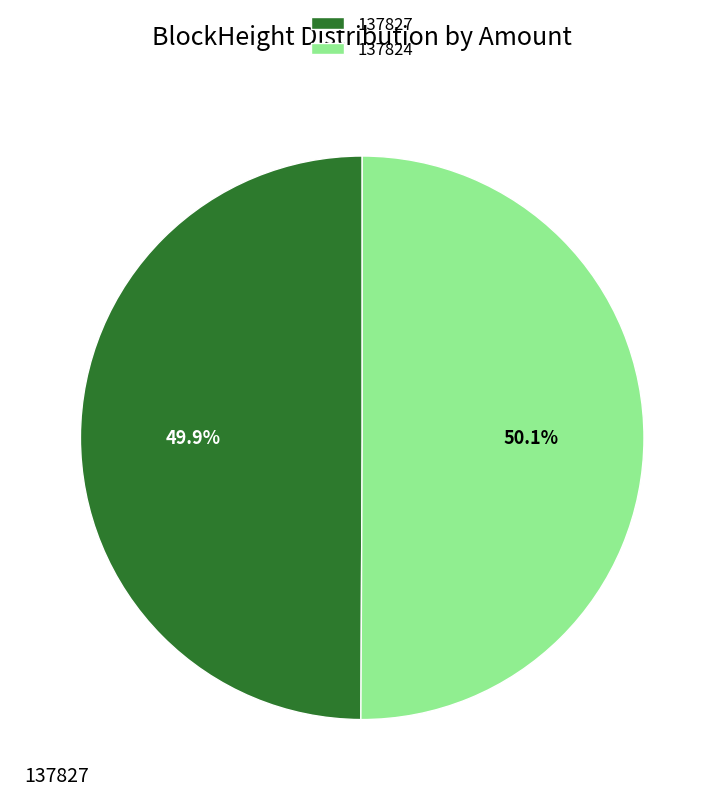

To the nearest percent, what is the average slice percentage?

50%